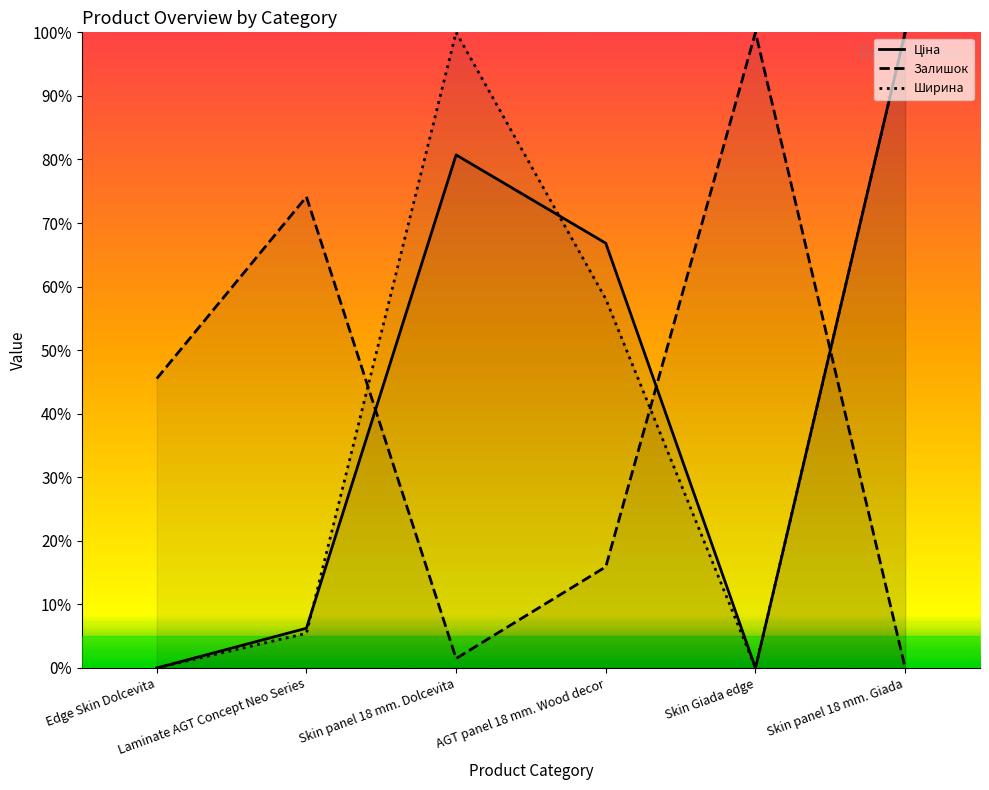

What is the value of the Ширина point at the 3rd from the left?

1.0